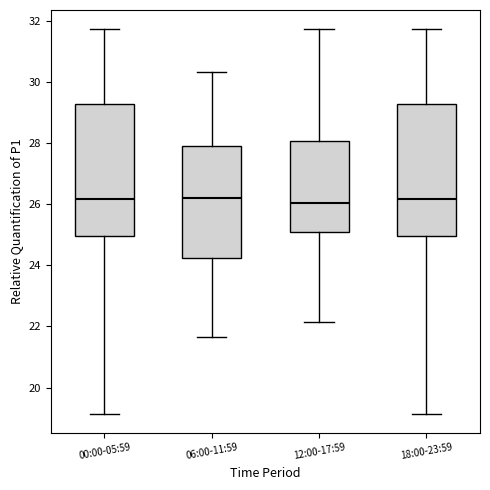

Reading left to right, transcribe this box plot: for each box, give where its median line is, the range the box spans, and where its two whiskers end, as read against the y-axis. The values are not printed on the chart, so give them approximately, as read against the axis.

00:00-05:59: median 26.2, box 25.0 to 29.2, whiskers 19.2 to 31.8
06:00-11:59: median 26.2, box 24.2 to 28.0, whiskers 21.6 to 30.4
12:00-17:59: median 26.0, box 25.2 to 28.0, whiskers 22.2 to 31.8
18:00-23:59: median 26.2, box 25.0 to 29.2, whiskers 19.2 to 31.8